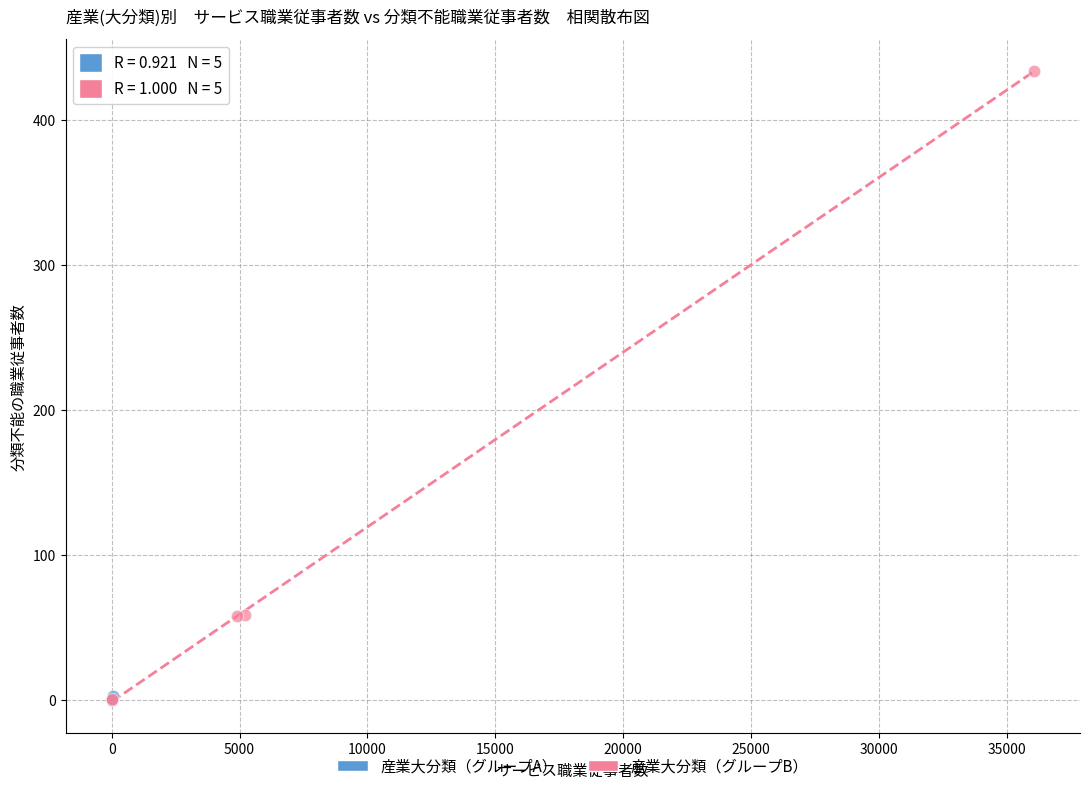

Which series has the widest spread of Y values?

産業大分類（グループB）